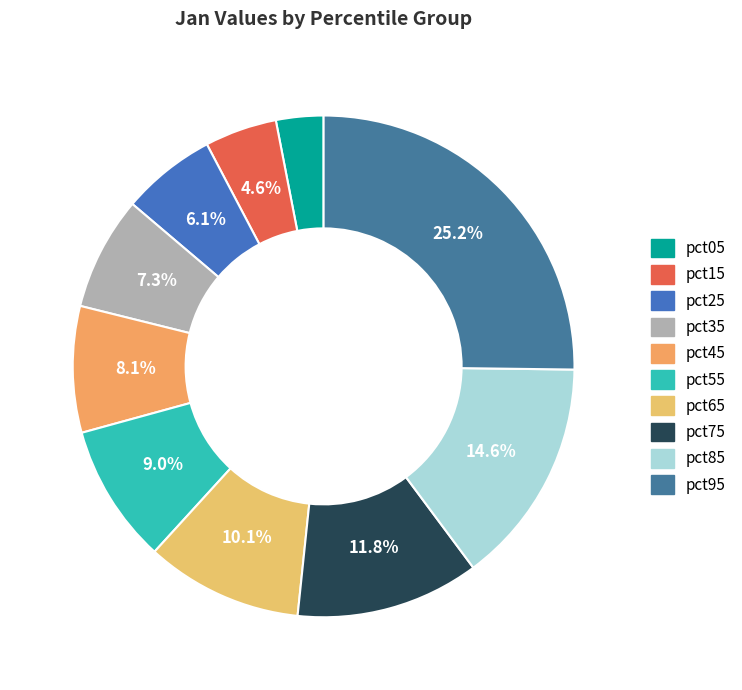

How many slices are in this pie chart?

10